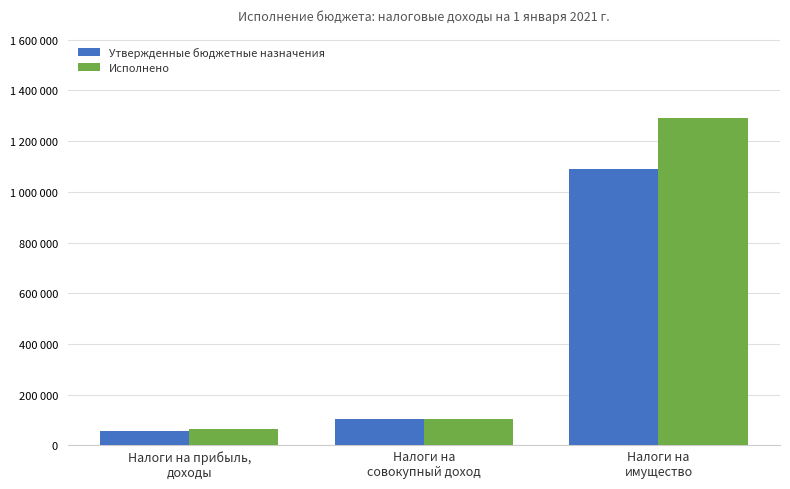

What are all the series names shown in the legend?

Утвержденные бюджетные назначения, Исполнено